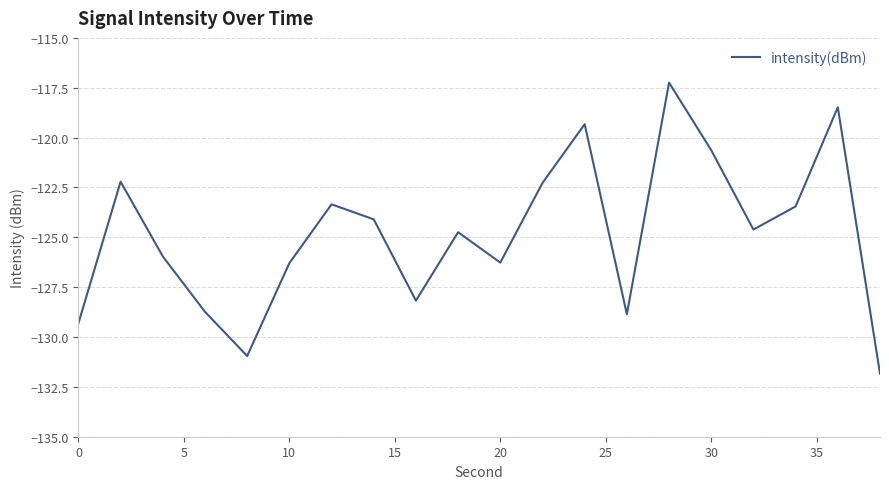

How many lines are shown in the chart?

1